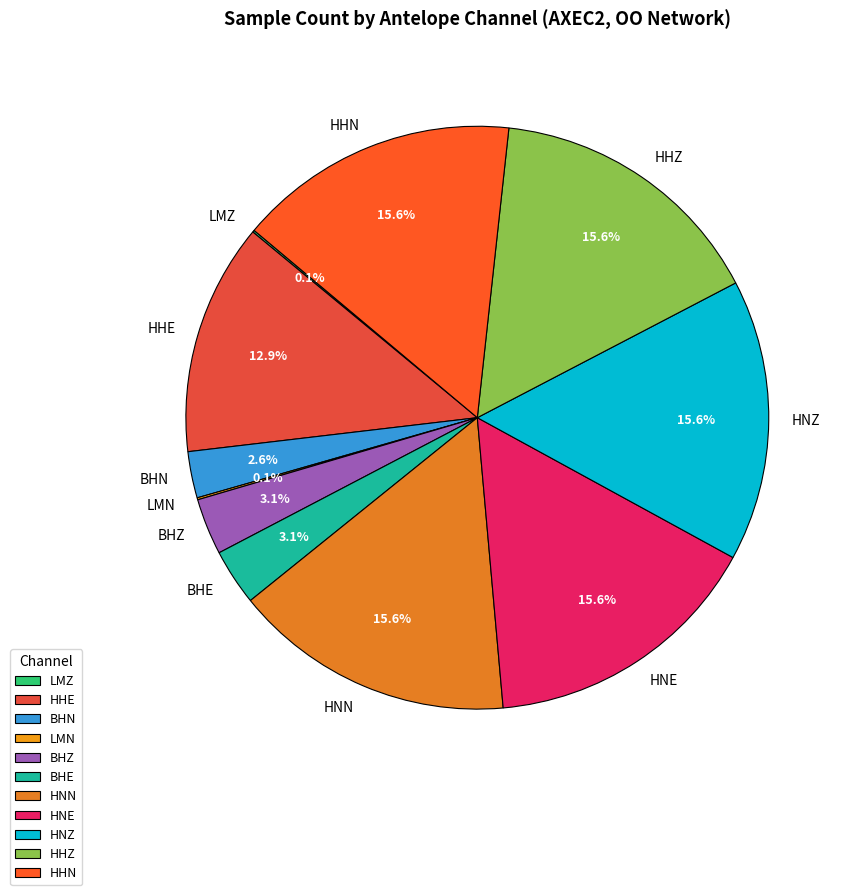

Is there a majority slice in this chart?

No